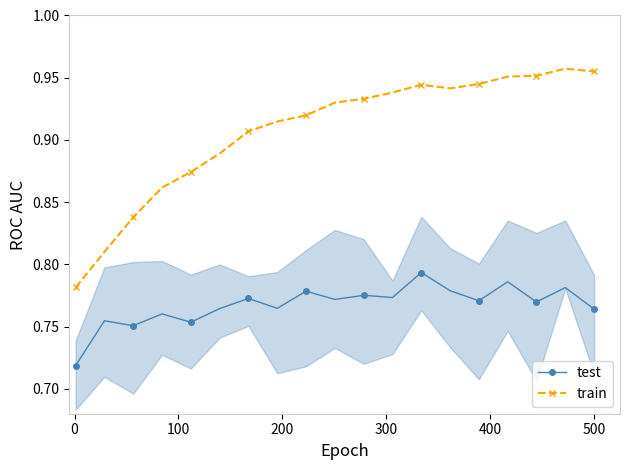

True or false: test has more than 0 interior local peaks.

True